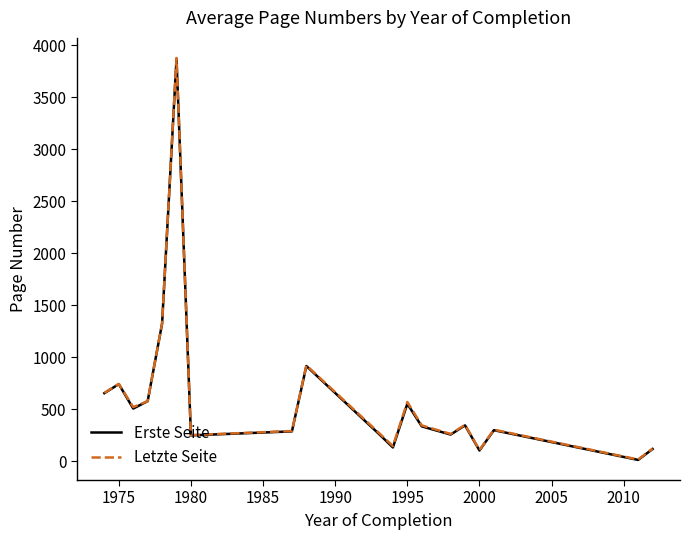

Which series has the largest range (max minus min)?

Letzte Seite